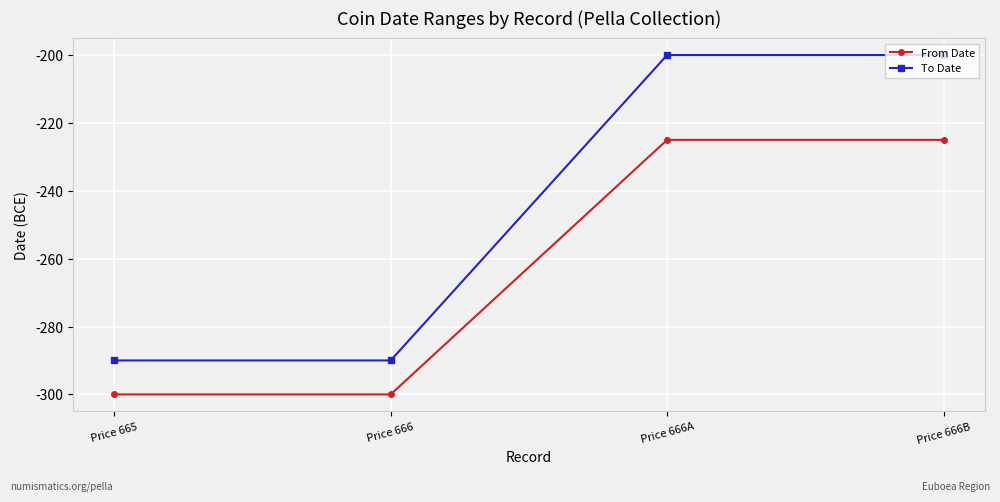

Which series has the largest range (max minus min)?

To Date